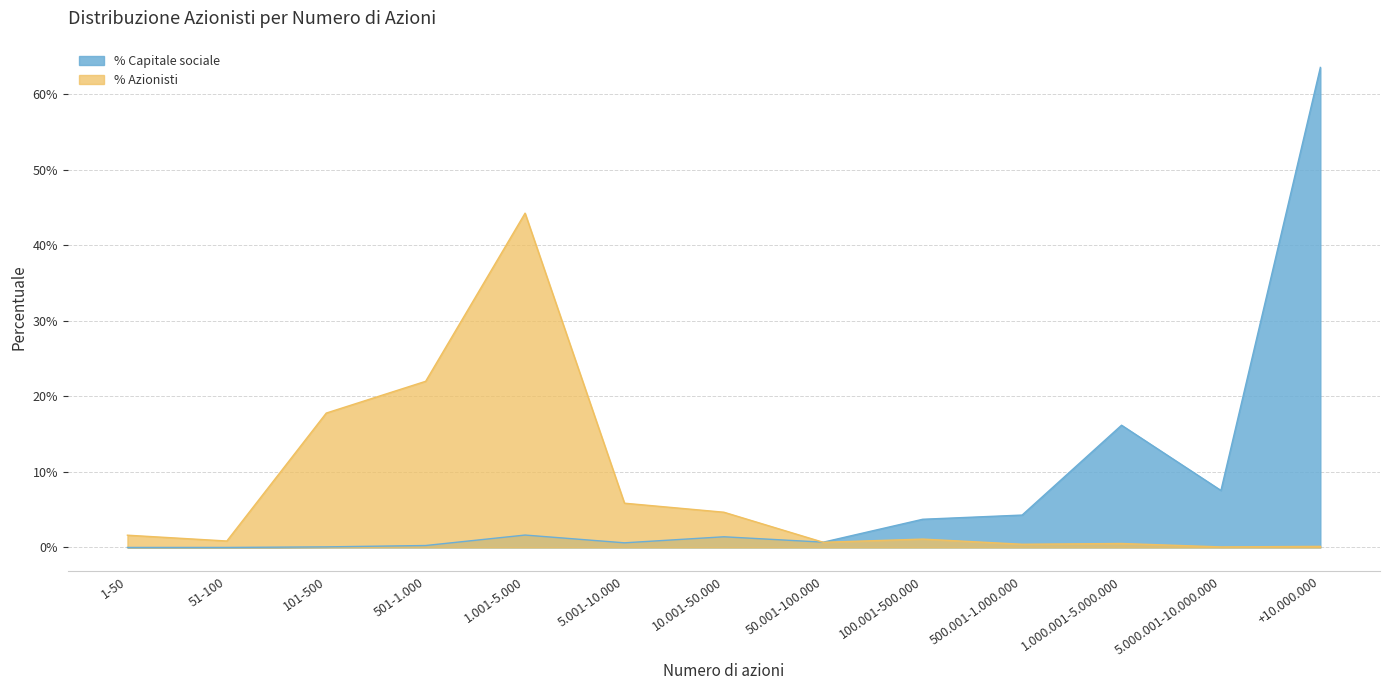

The value of % Capitale sociale at 50.001-100.000 is 0.0. True or false?

False